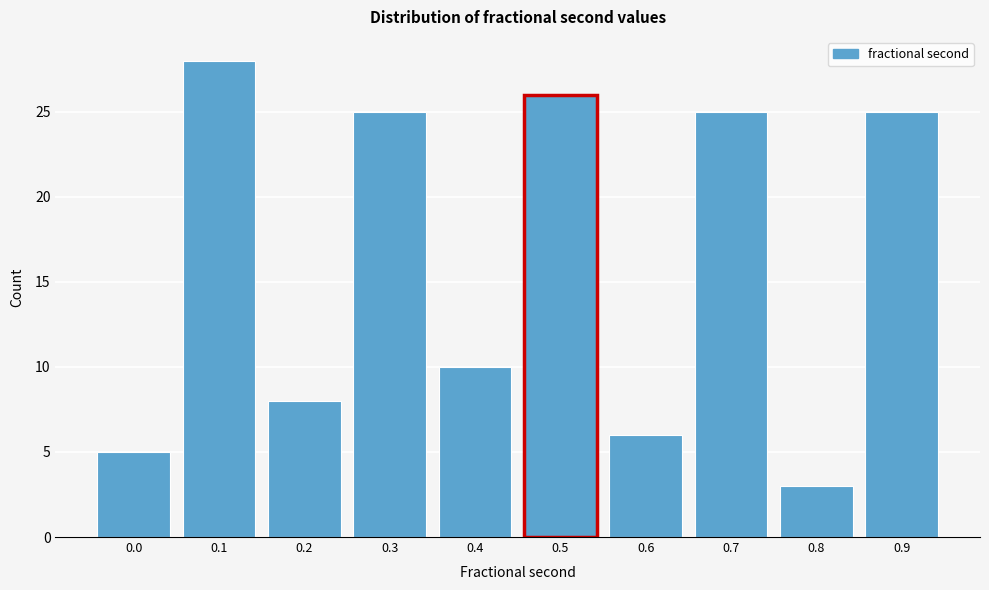

Reading right to left, extract all data points from this chart.

0.9=25	0.8=3	0.7=25	0.6=6	0.5=26	0.4=10	0.3=25	0.2=8	0.1=28	0.0=5